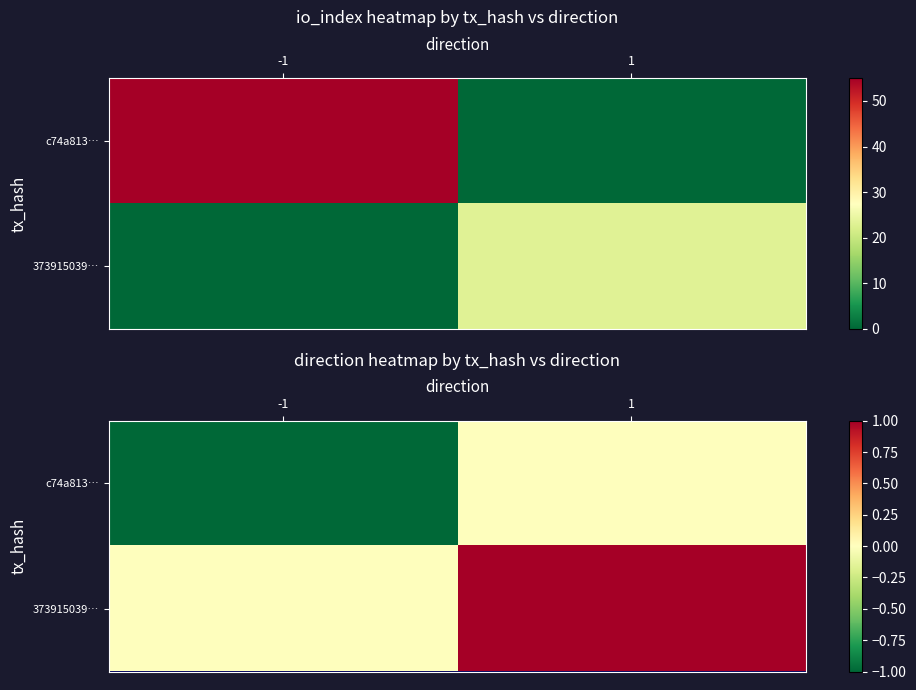

Between -1 and 1, which series saw the biggest shift?

c74a813…